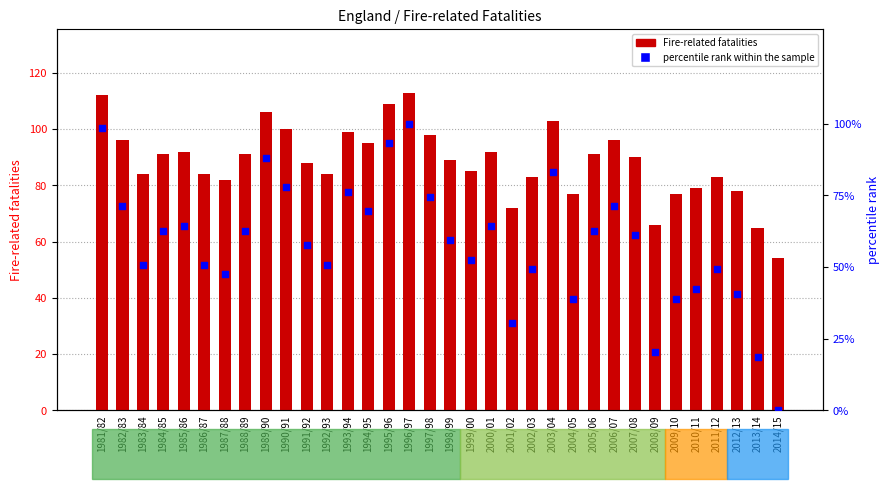

What is the total value across all series at 1990/91?

178.0